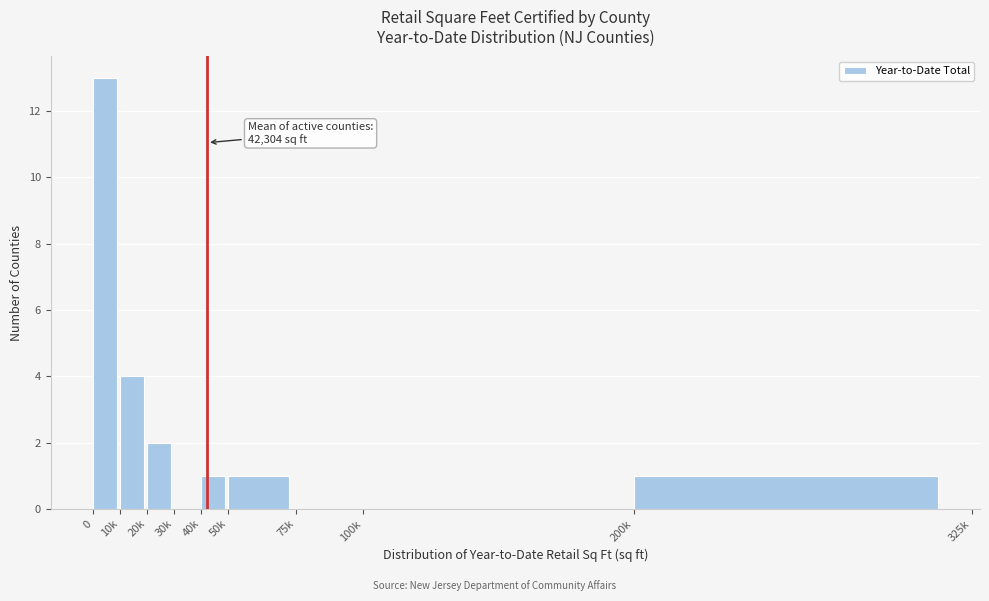

Reading left to right, what are all the values shown in this chart?

0=13	10k=4	20k=2	30k=0	40k=1	50k=1	75k=0	100k=0	200k=1